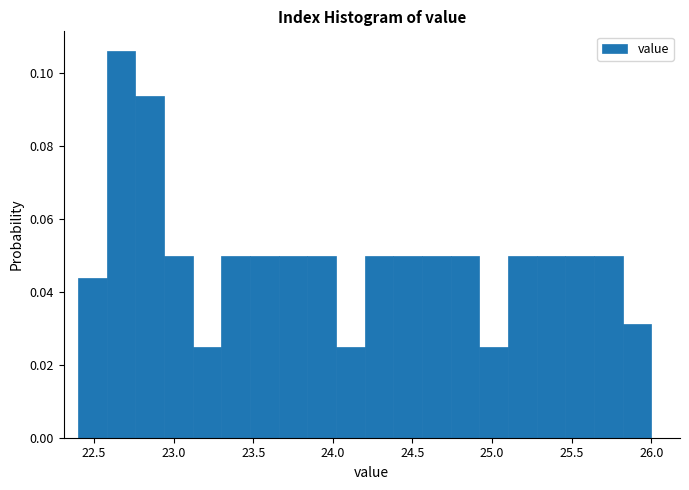

Around what value on the x-axis is the tallest bar? Give the approximate position of its centre, as read against the axis.

22.65